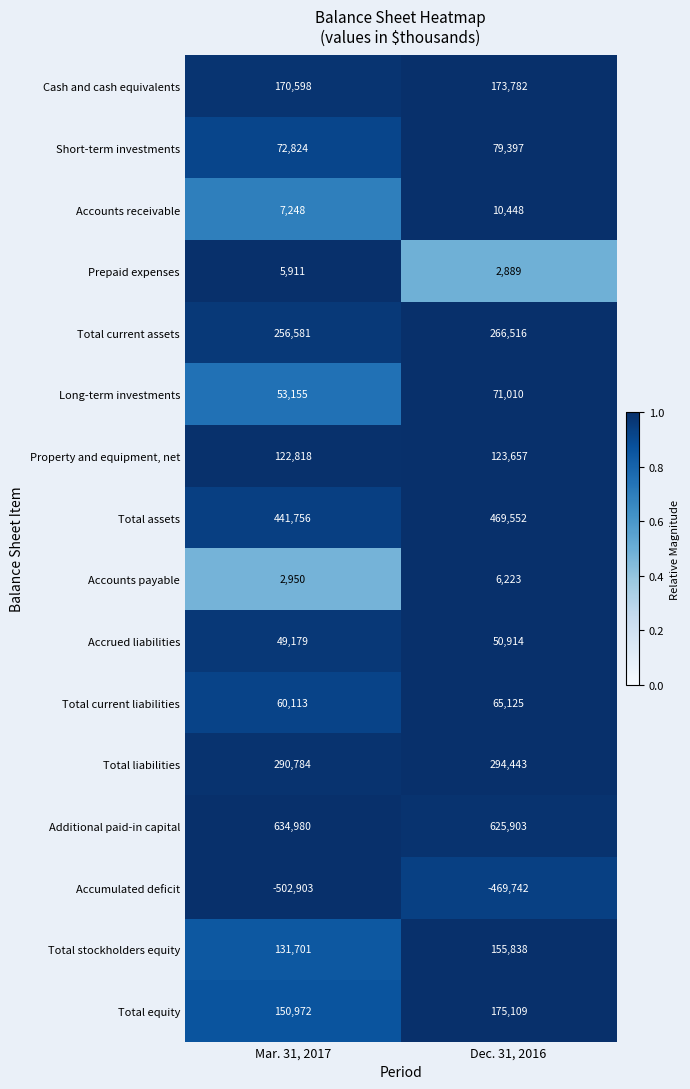

Count the number of categories in the chart.

2